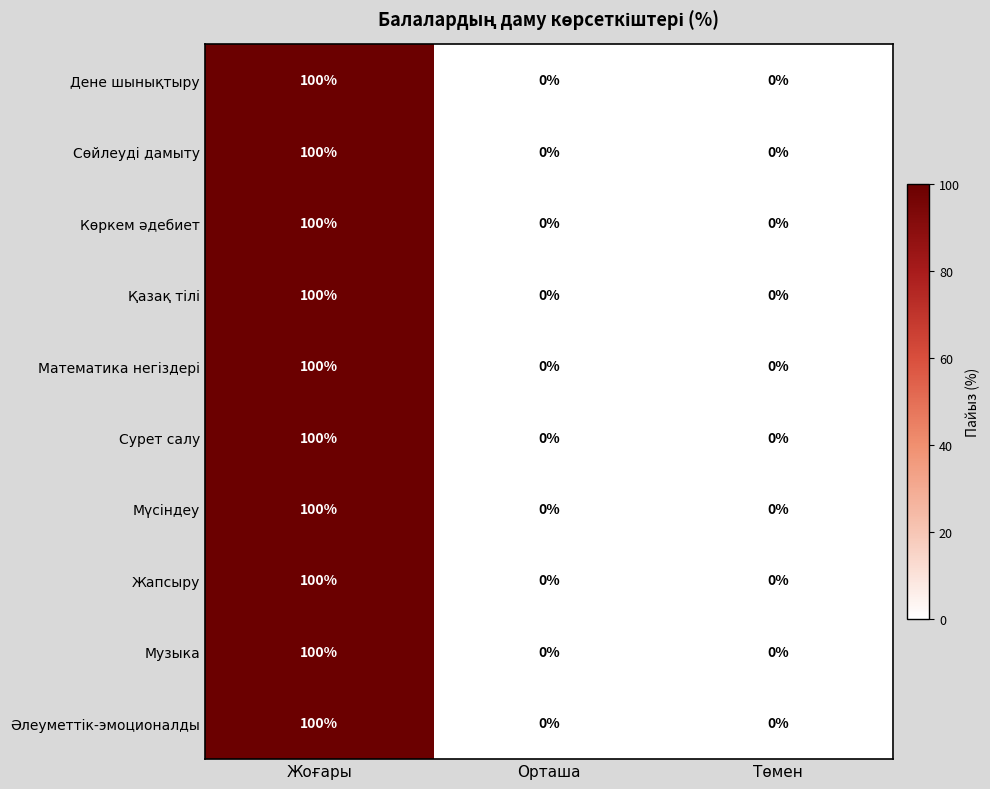

How many positive values does the Музыка series have?

1